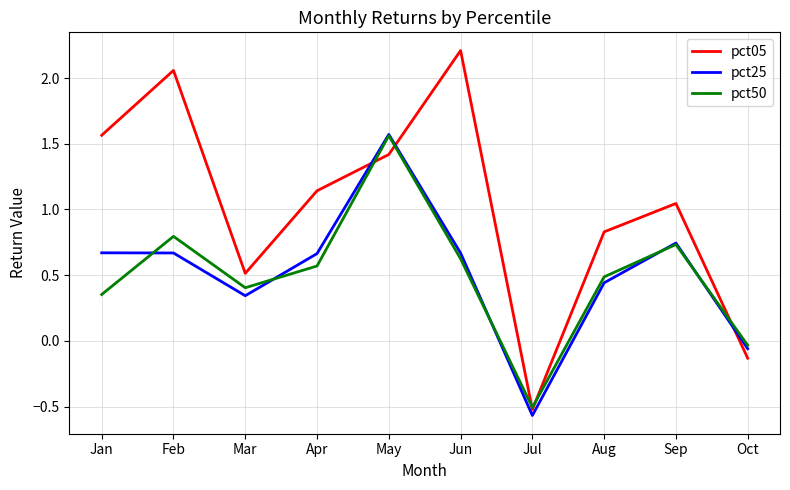

At which label is pct50 closest to 0?

Oct